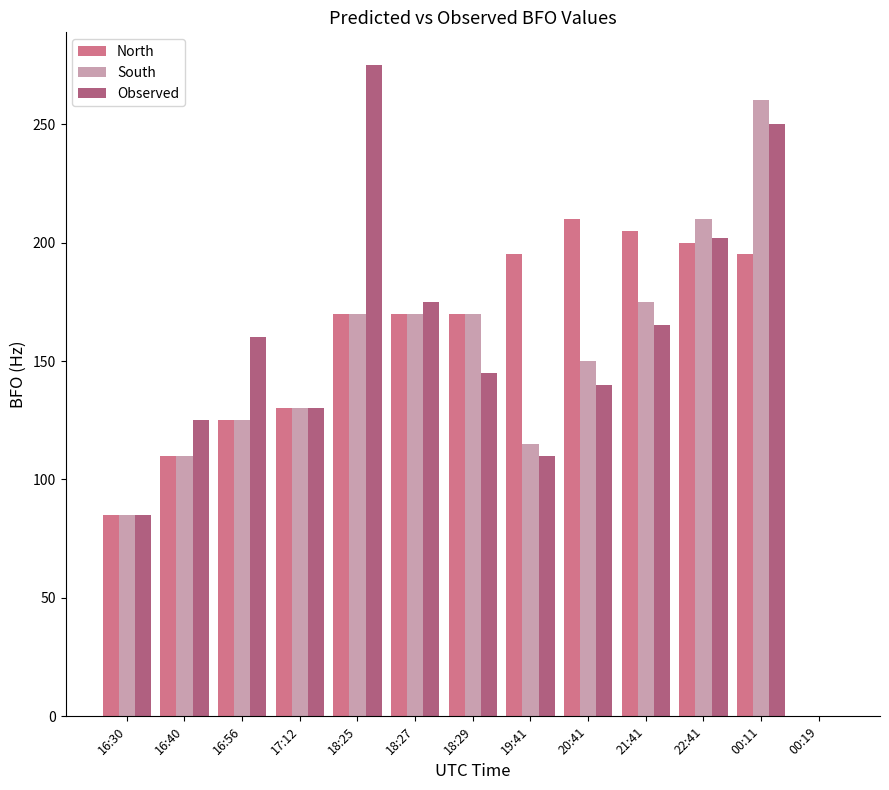

What is the highest value of the Observed series?

275